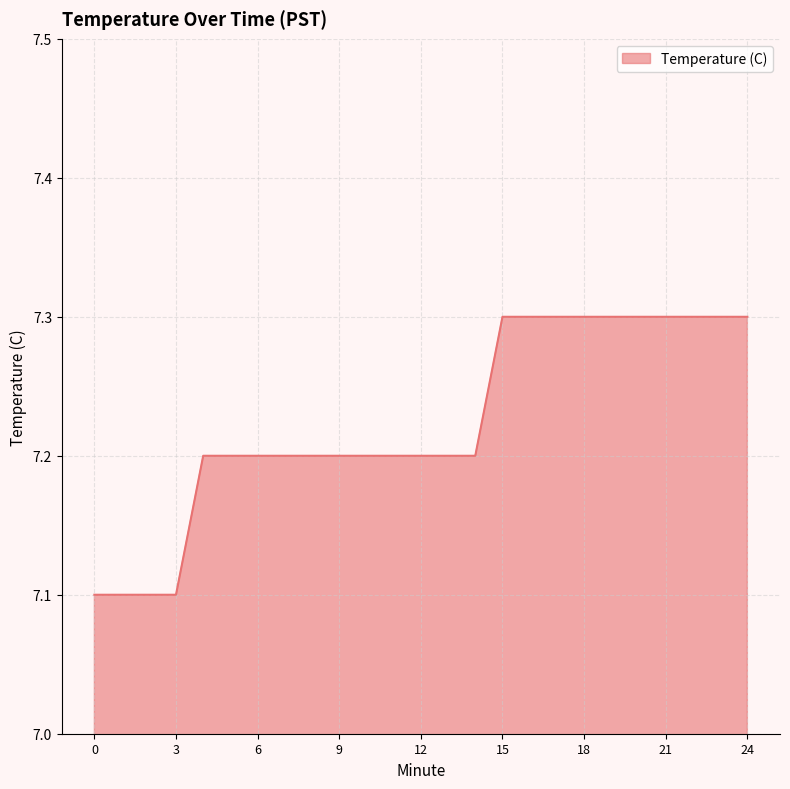

How many lines are shown in the chart?

1